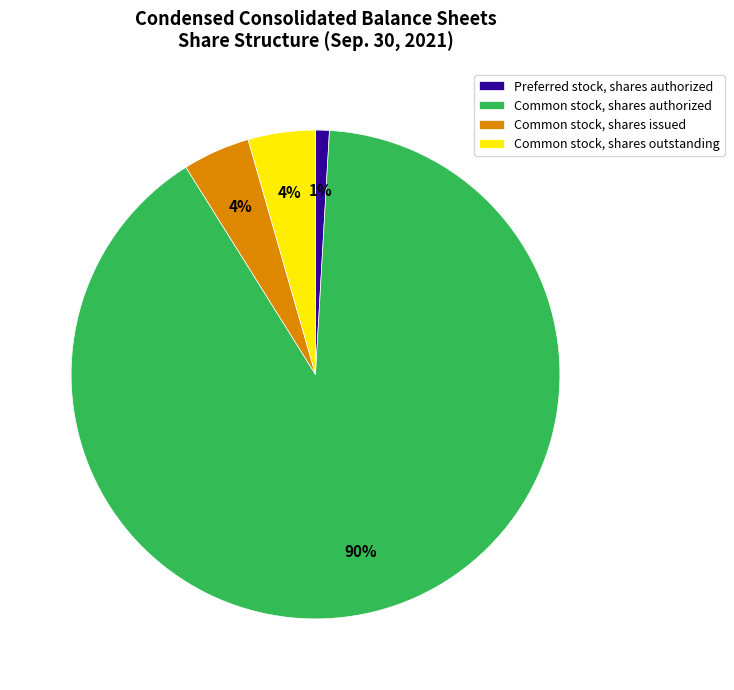

What percentage is the Common stock, shares issued slice, to the nearest percent?

4%